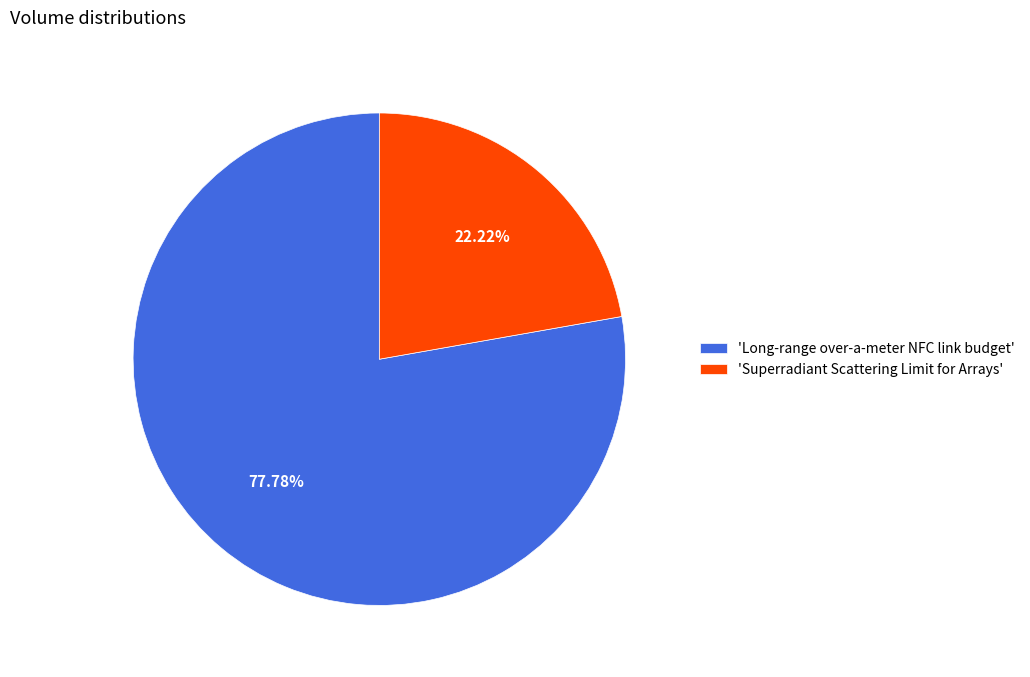

Does any single category account for the majority?

Yes